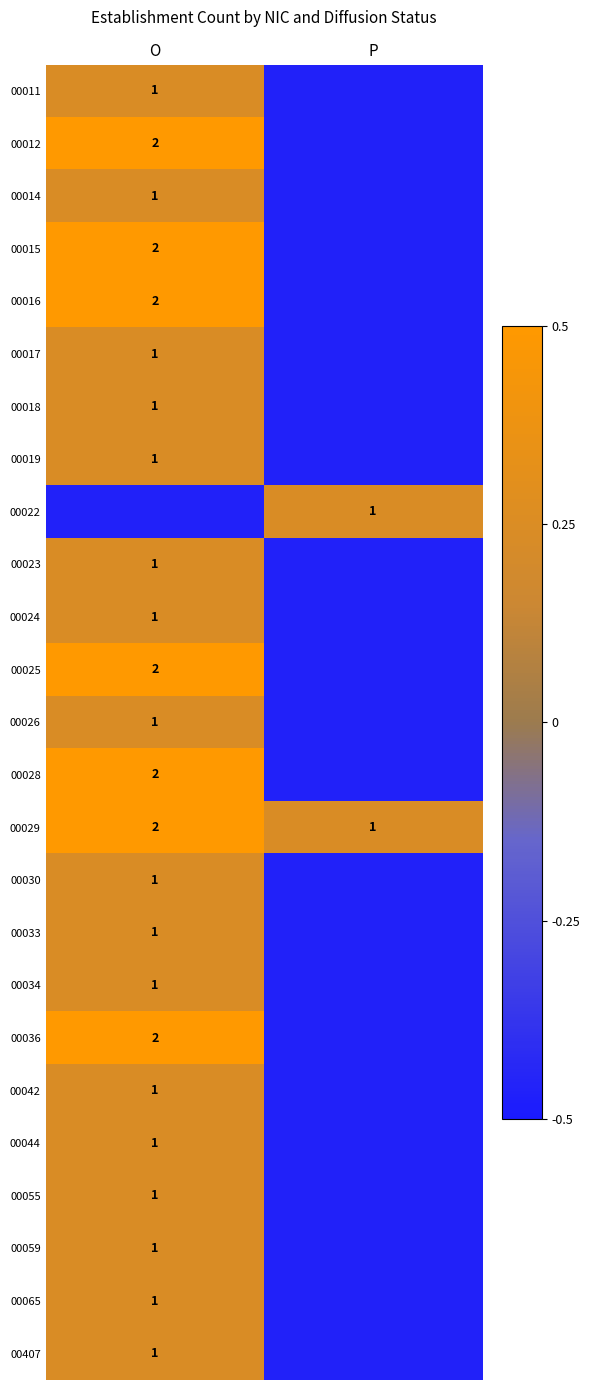

How many values in the 00025 series exceed 0?

1